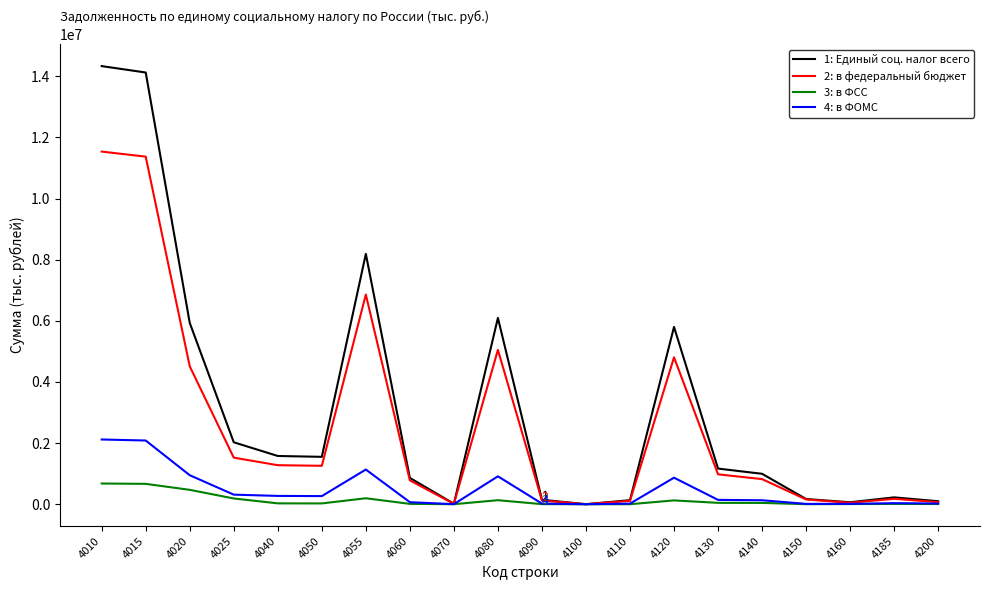

Does the chart display data point markers on the line(s)?

No